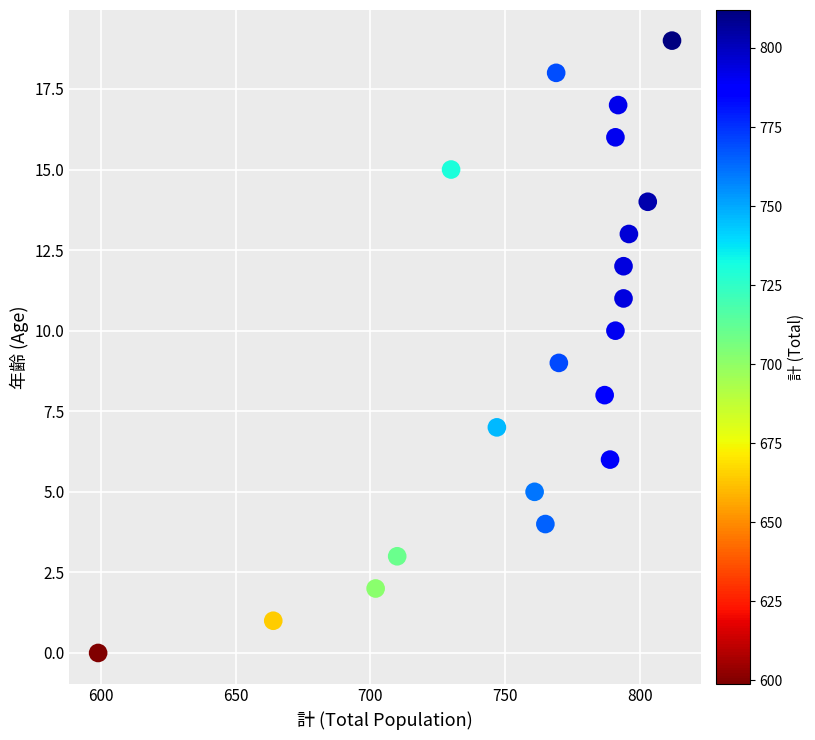

What is the range of Y values (max minus min)?

19